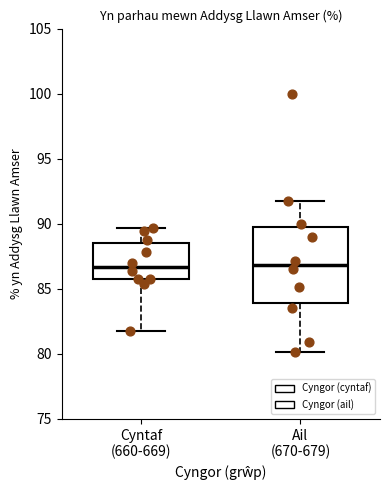

Where does the median line of the box for Ail (670-679) sit on the y-axis? The values are not printed on the chart, so give them approximately, as read against the axis.

87.0